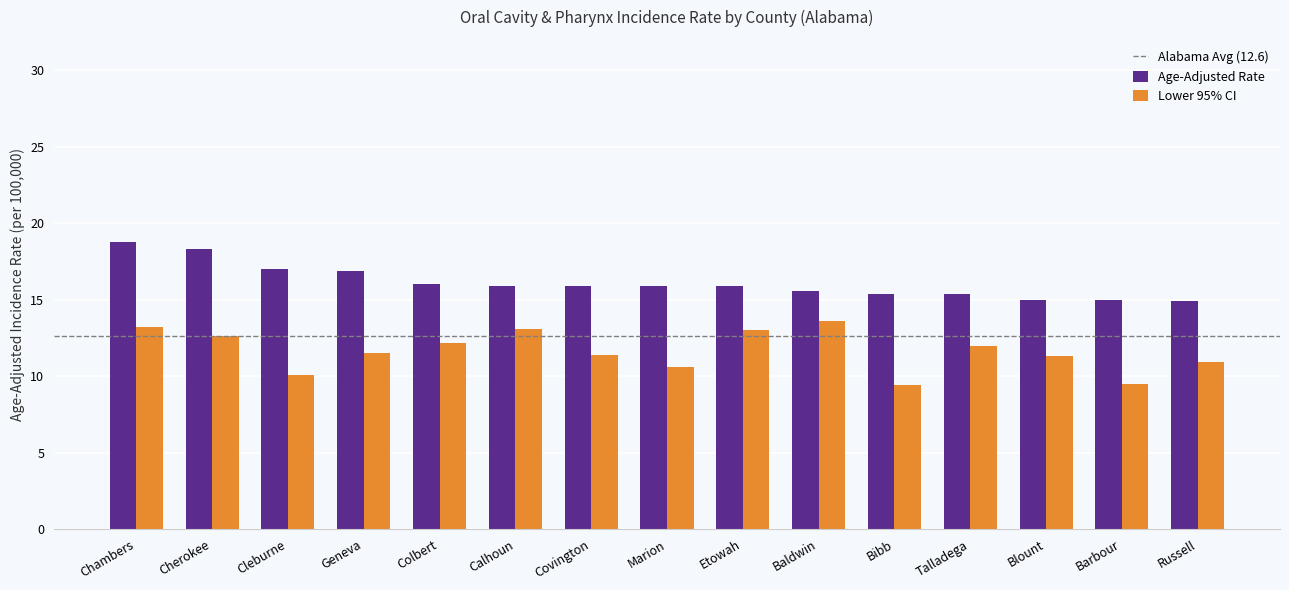

Are the bars grouped side by side (vs. stacked)?

Yes